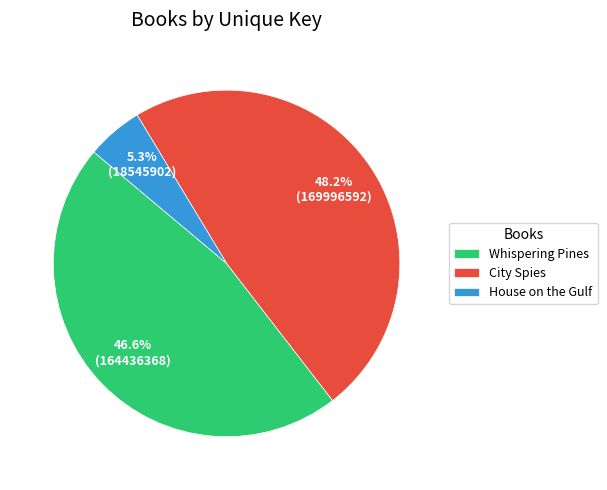

Which slice is the smallest?

House on the Gulf